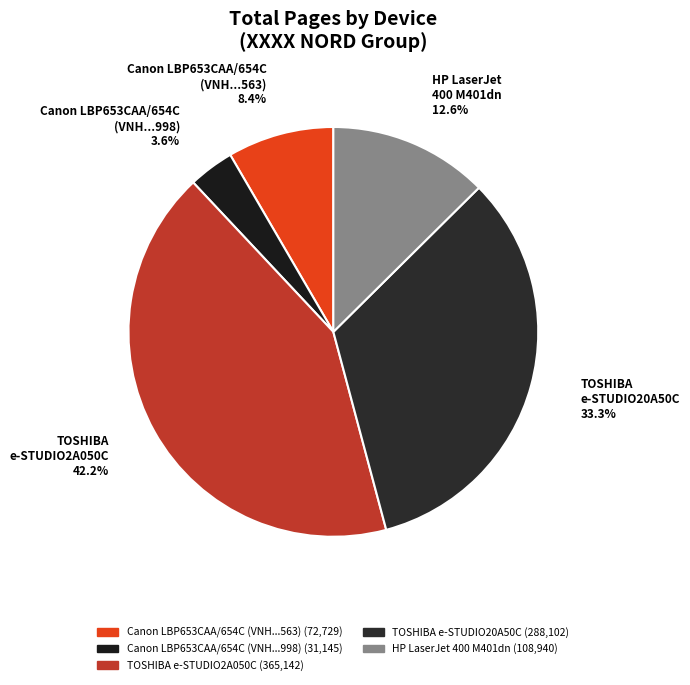

Does any single category account for the majority?

No